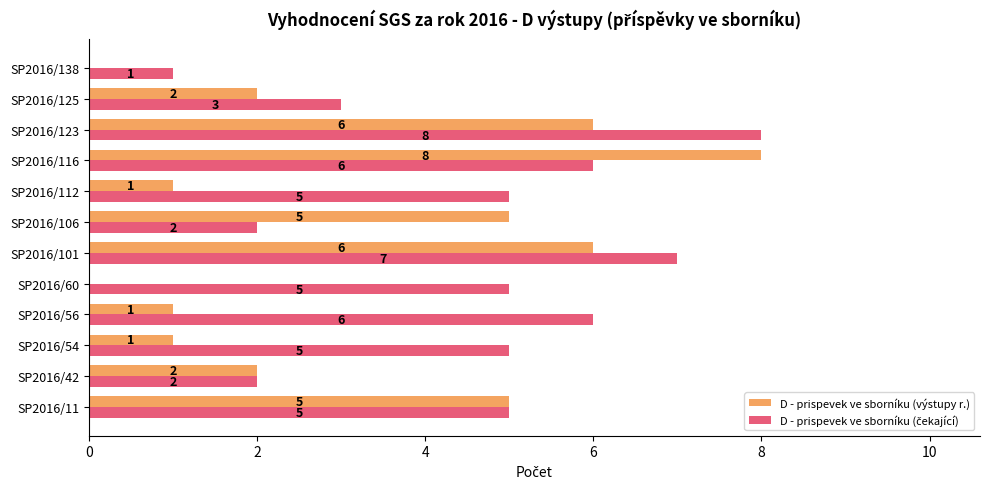

Is it true that D - prispevek ve sborníku (výstupy r.) equals -3 at SP2016/60?

False